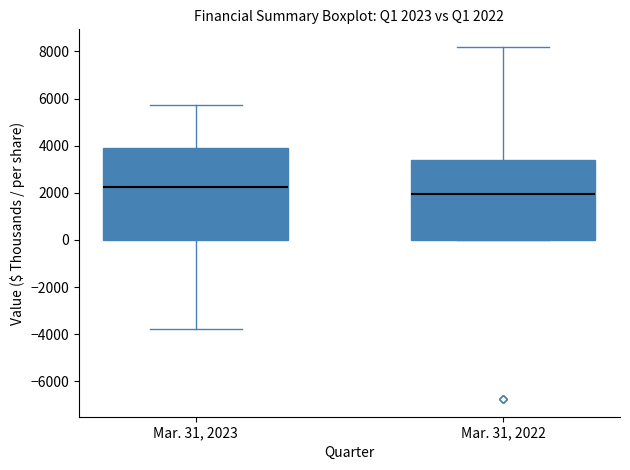

Which box is the tallest, from its lower edge to its upper edge?

Mar. 31, 2023